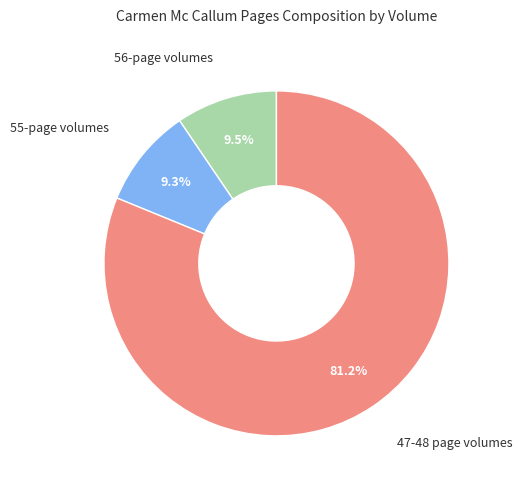

Is there a majority slice in this chart?

Yes